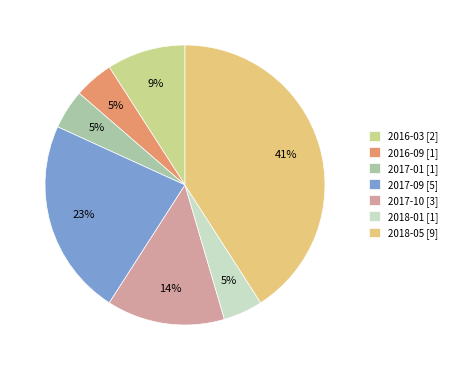

True or false: 2017-01 accounts for 17% of the total.

False